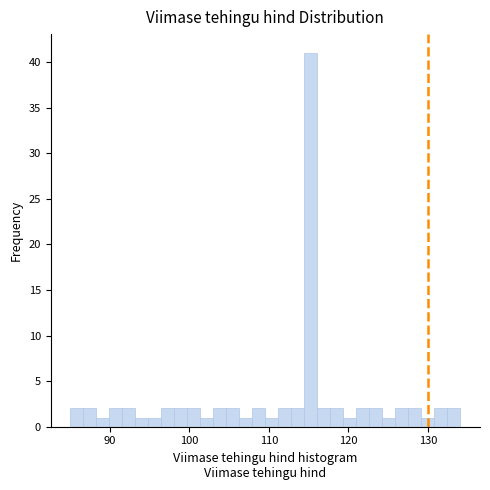

Read against the x-axis, roughly where is the centre of the tallest bar?

115